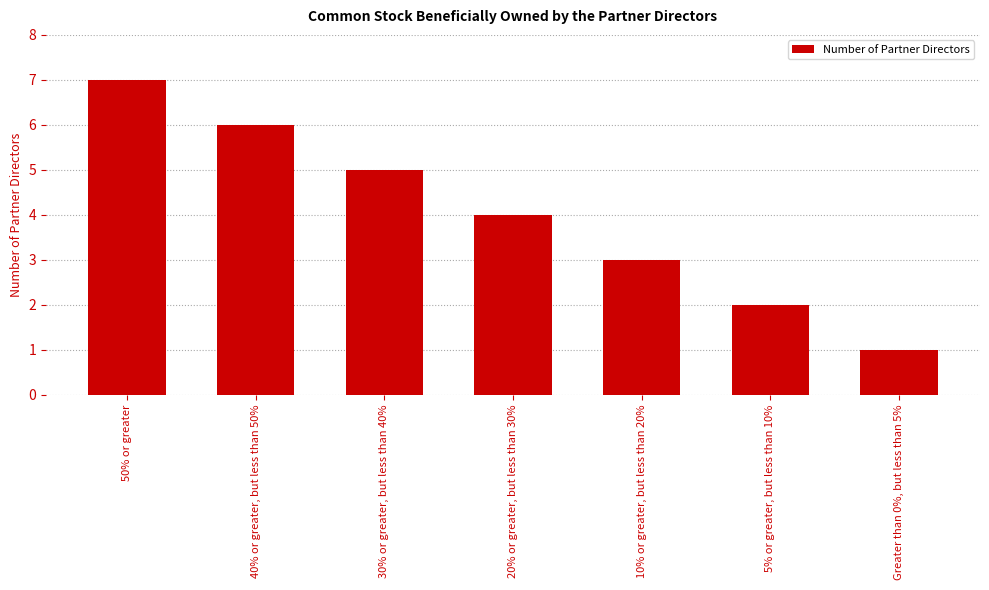

What is the greatest value displayed?

7